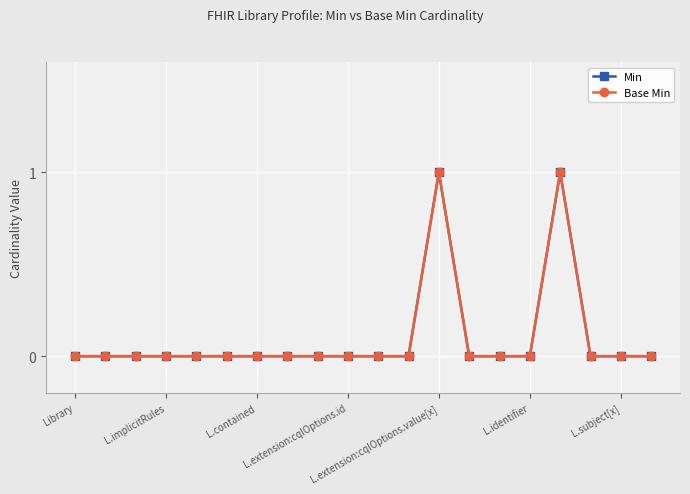

Does the chart display data point markers on the line(s)?

Yes